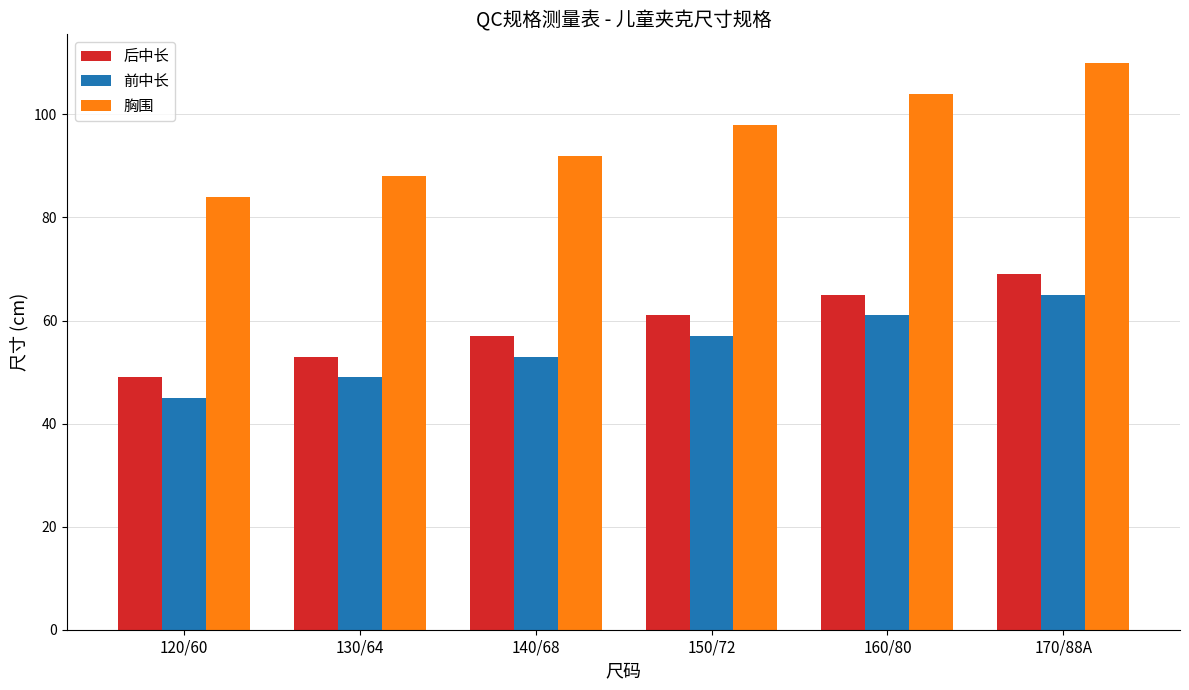

At which label does 胸围 reach its minimum?

120/60